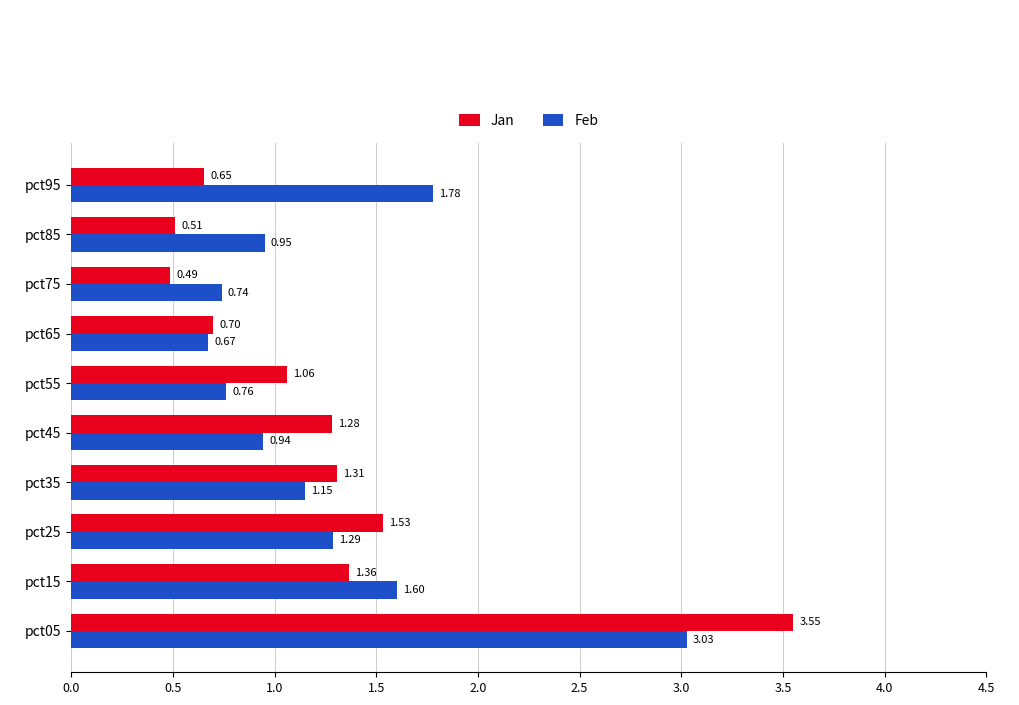

Which series has the widest spread of values?

Jan